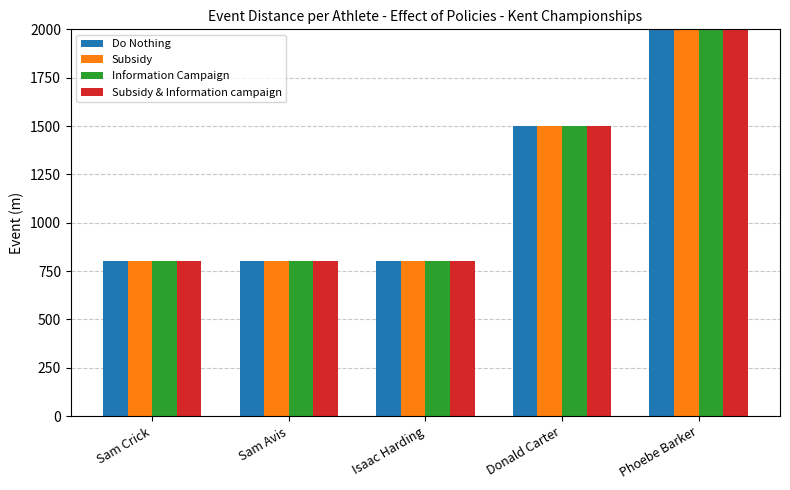

What is the label of the 2nd bar from the left?

Sam Avis